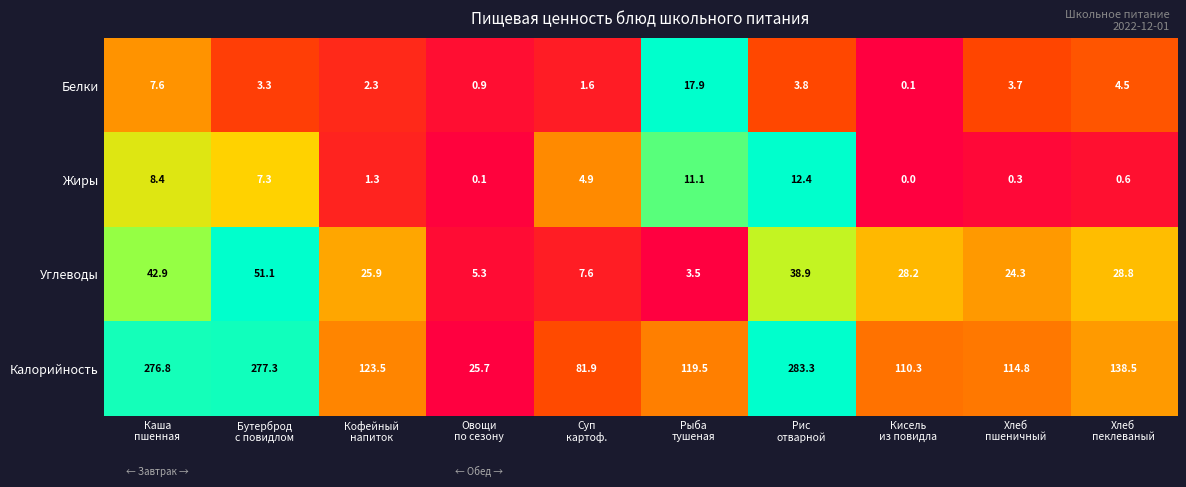

Which series has the largest range (max minus min)?

Калорийность